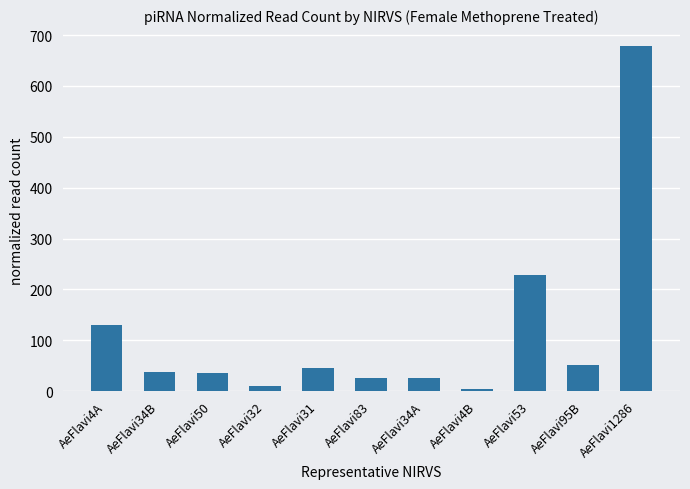

The value at AeFlavi83 is 25.6. True or false?

True